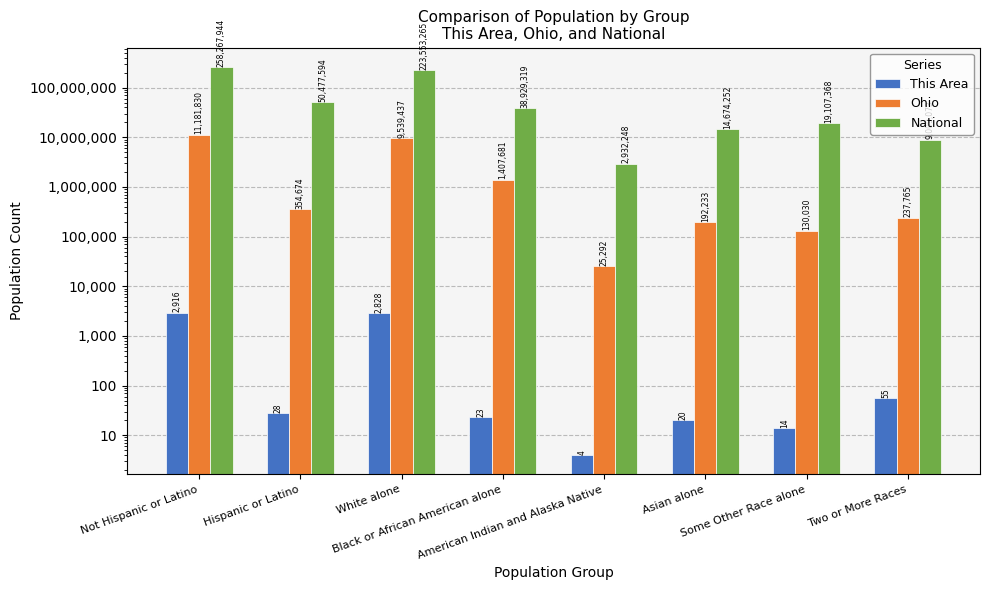

At which label does National first exceed 38929319?

Not Hispanic or Latino